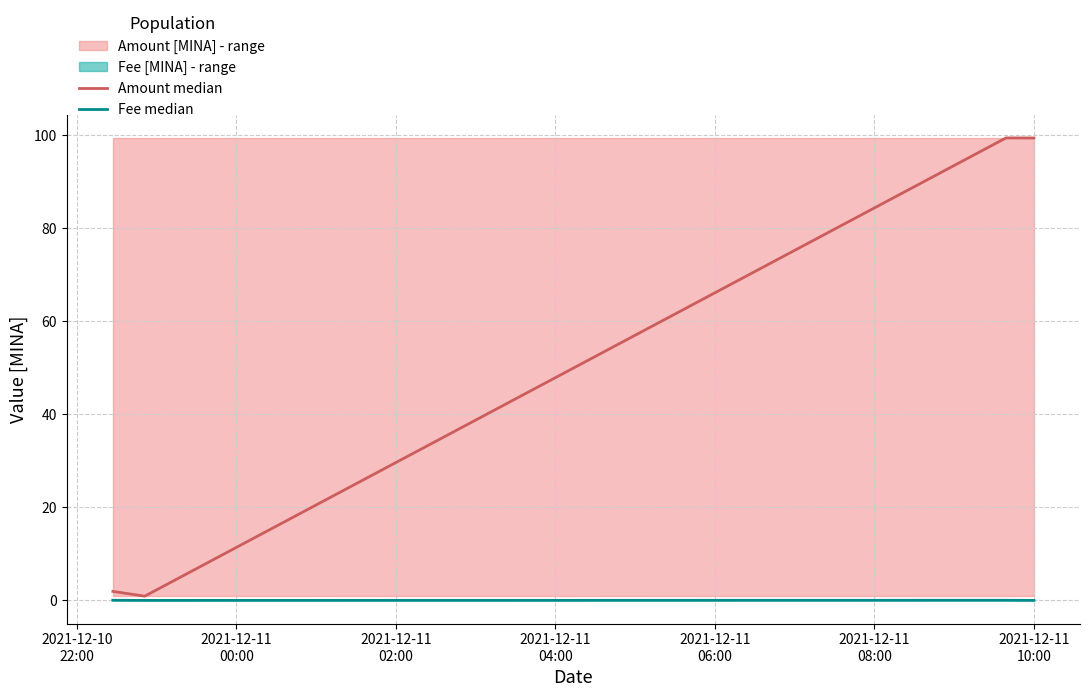

True or false: Amount median has more than 2 interior local peaks.

False